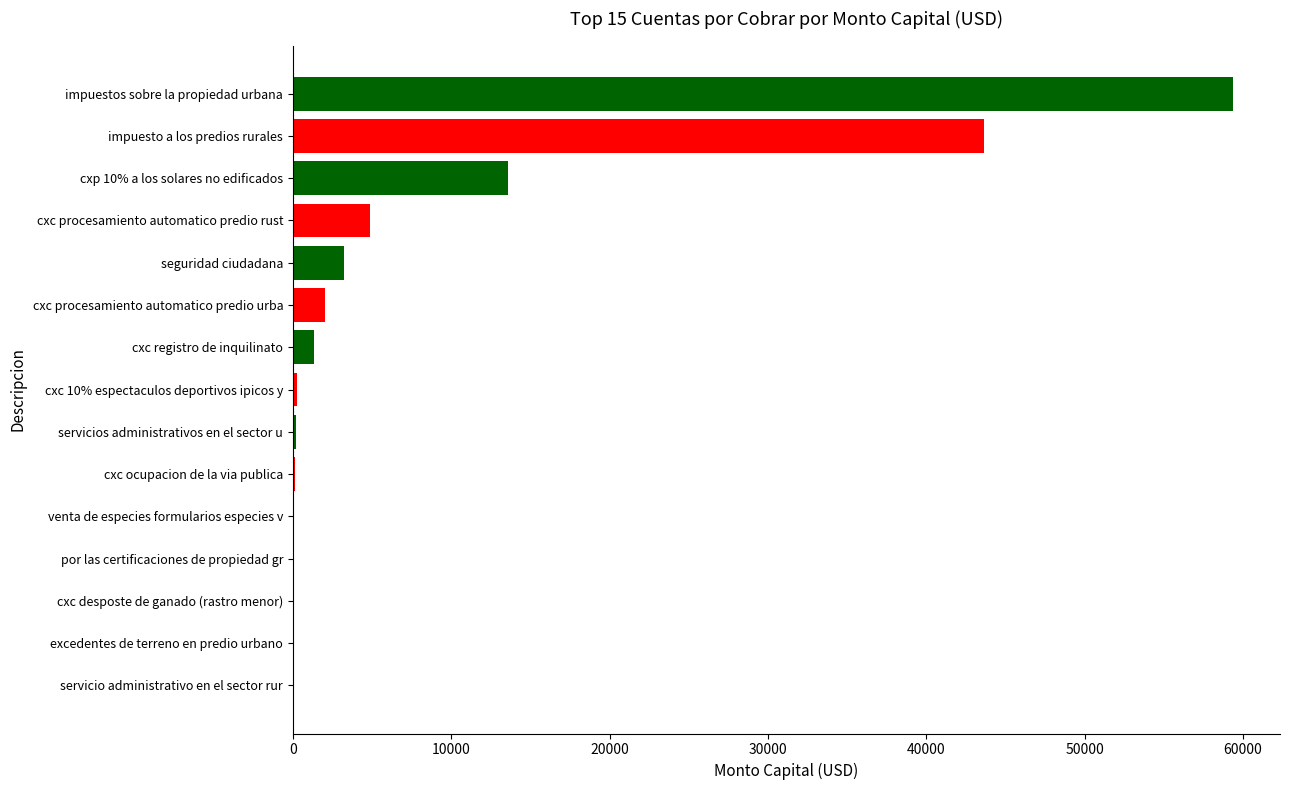

What is the sum of all values?

128888.7